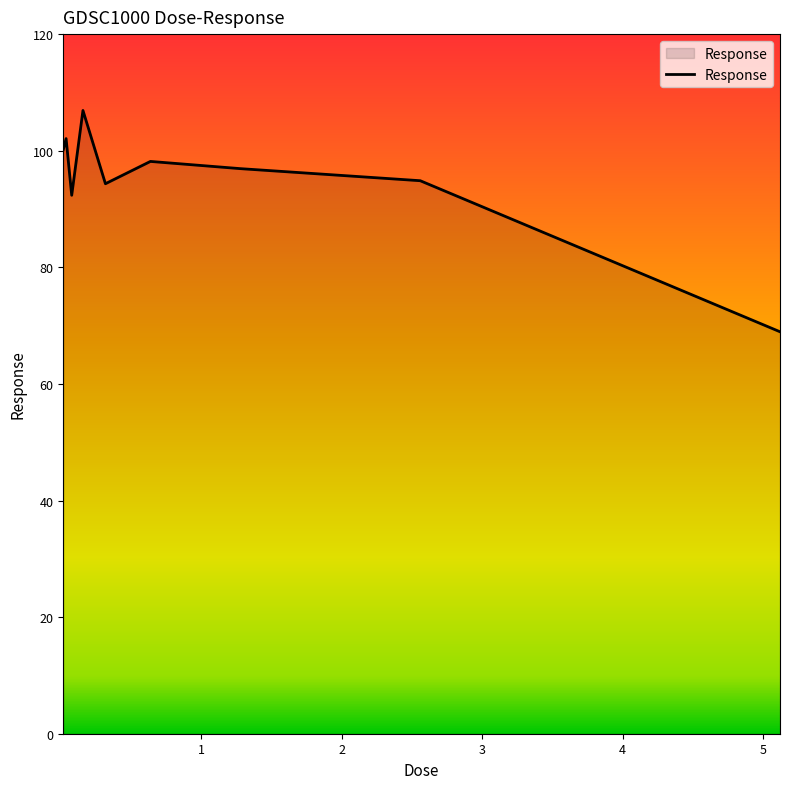

What is the maximum value shown in the chart?

106.9